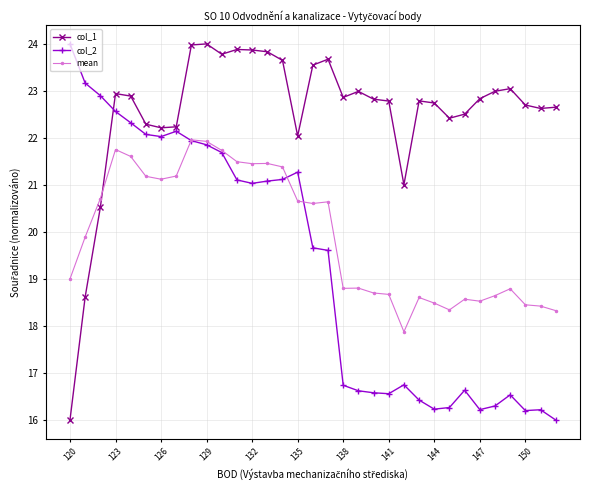

True or false: col_1 has more than 2 interior local peaks.

True